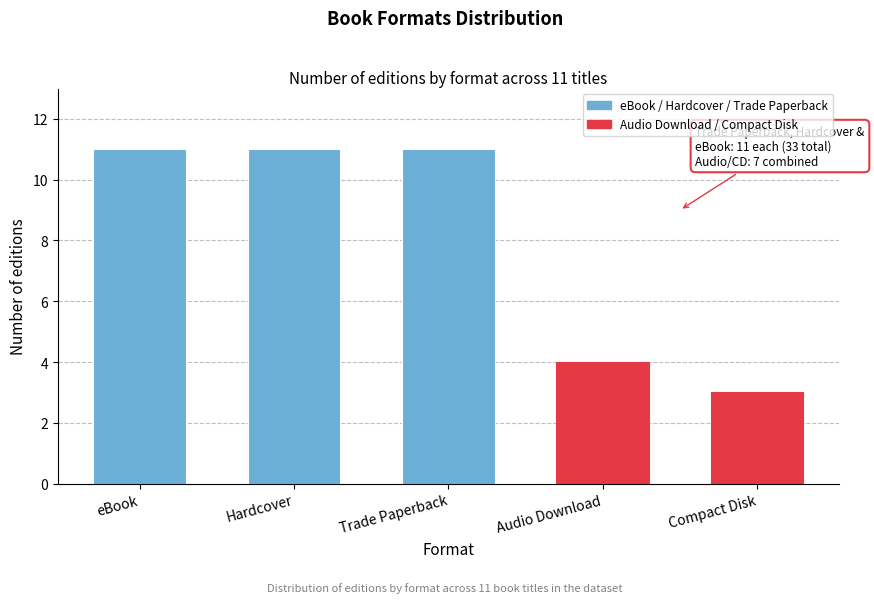

Reading right to left, extract all data points from this chart.

3	4	11	11	11